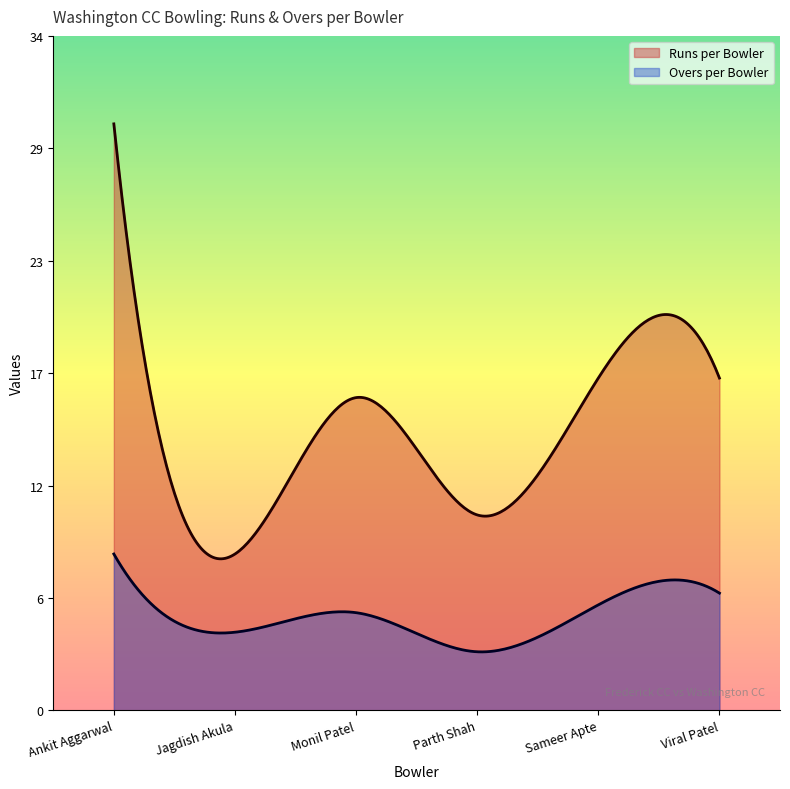

True or false: Runs per Bowler and Overs per Bowler intersect in this chart.

False